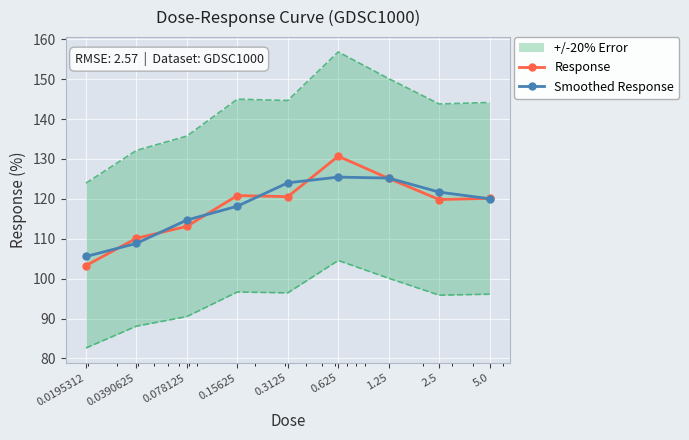

What position from the right is 0.3125?

5